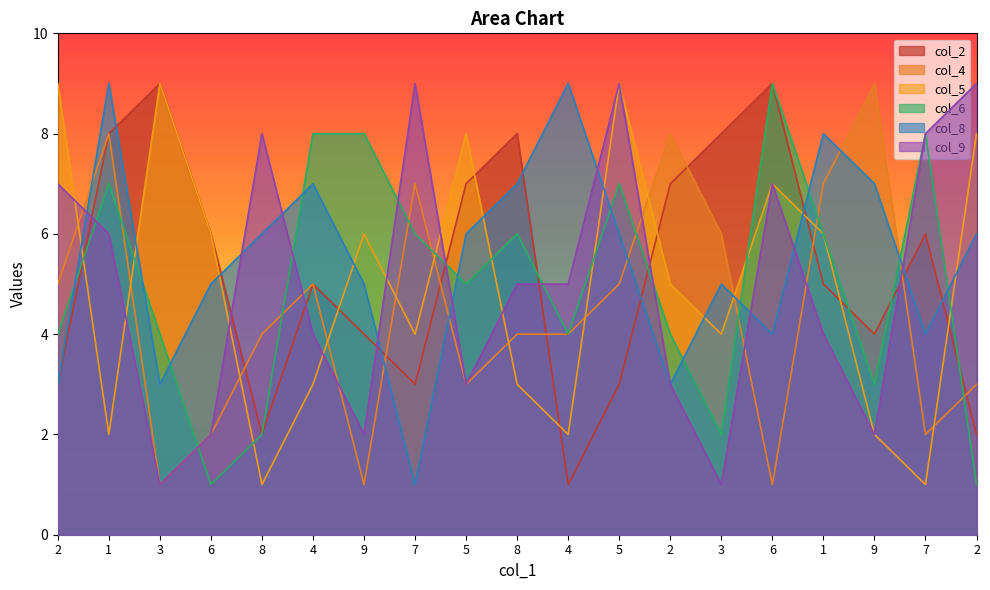

True or false: col_9 and col_2 cross at least once.

True